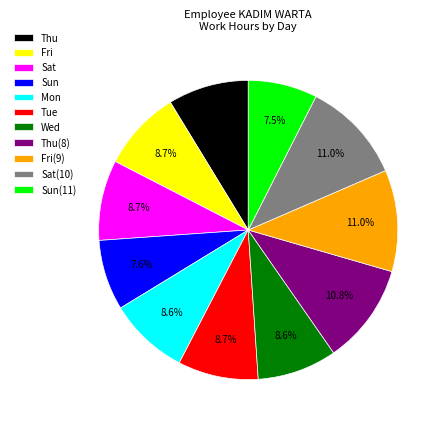

Is Wed the majority of the pie?

No